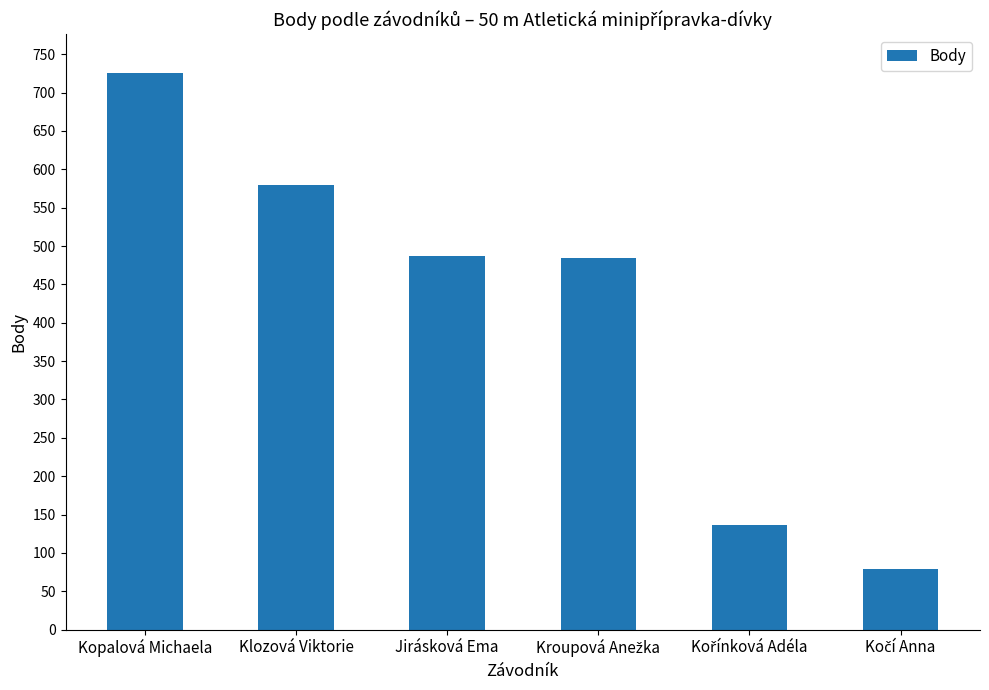

Which label corresponds to the largest value in the chart?

Kopalová Michaela